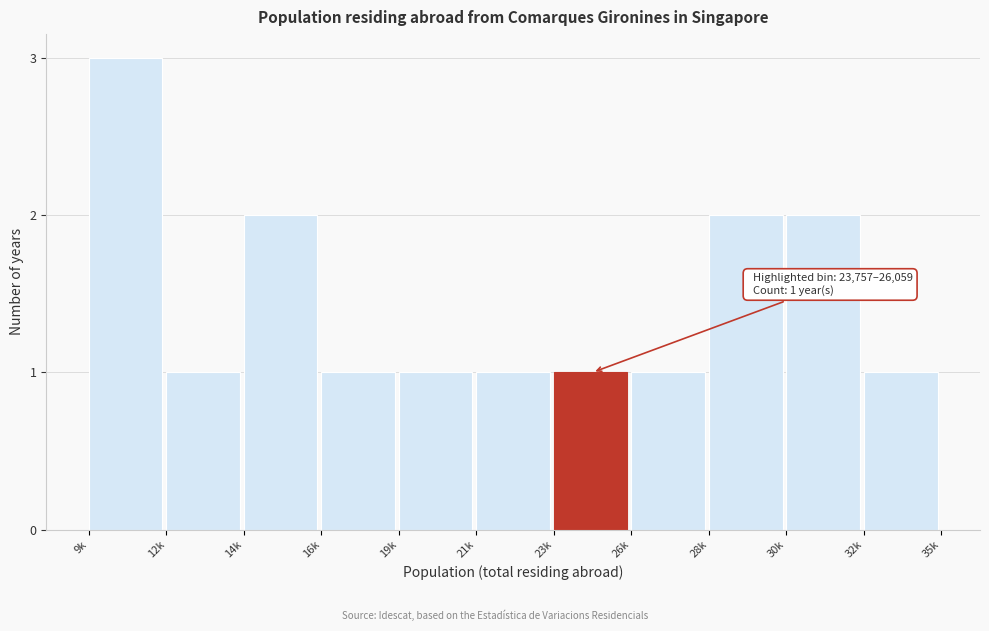

Reading left to right, list all the values displayed in this chart.

3	1	2	1	1	1	1	1	2	2	1